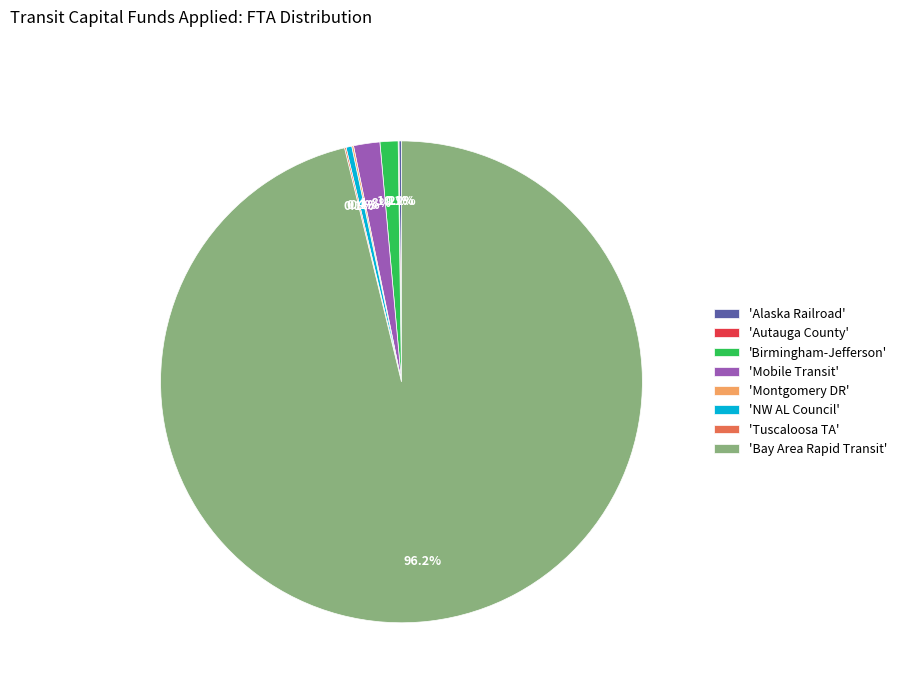

Is there any slice that represents more than half of the pie?

Yes